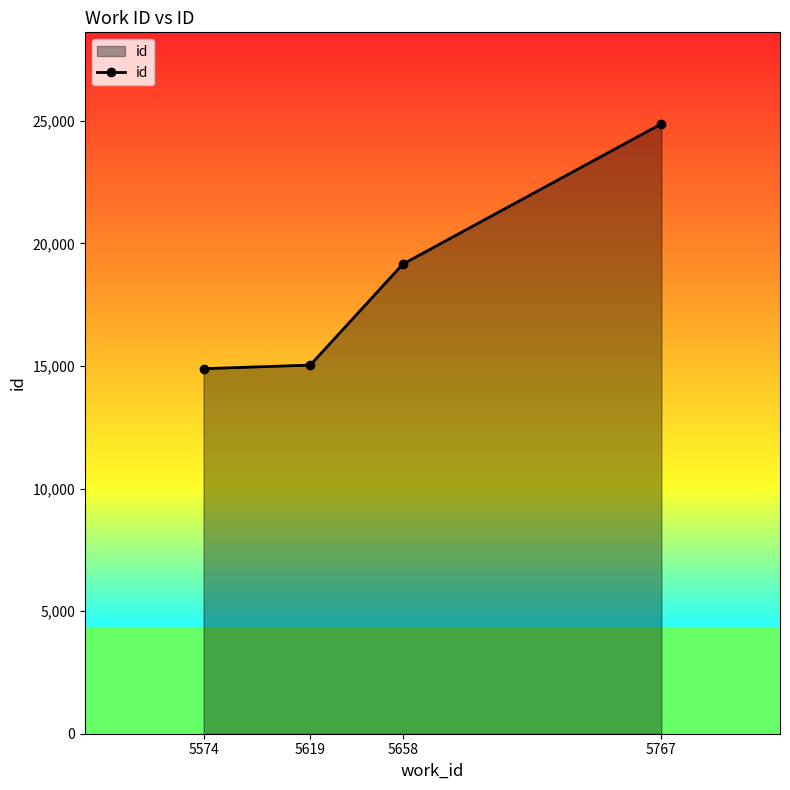

Is it true that the value at 5619 is 25446?

False